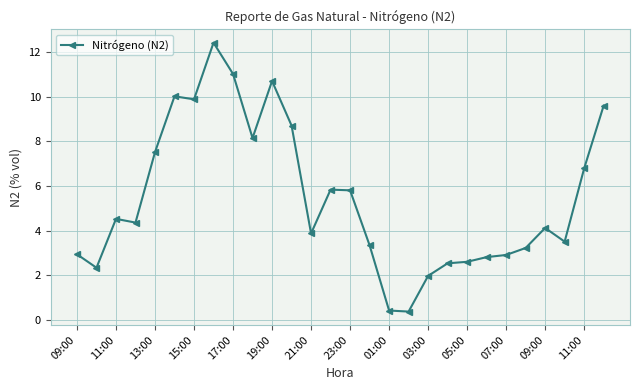

Reading right to left, extract all data points from this chart.

9.6	6.8	3.5	4.1	3.2	2.9	2.8	2.6	2.5	2.0	0.4	0.4	3.4	5.8	5.8	3.9	8.7	10.7	8.1	11.0	12.4	9.9	10.0	7.5	4.4	4.5	2.3	2.9